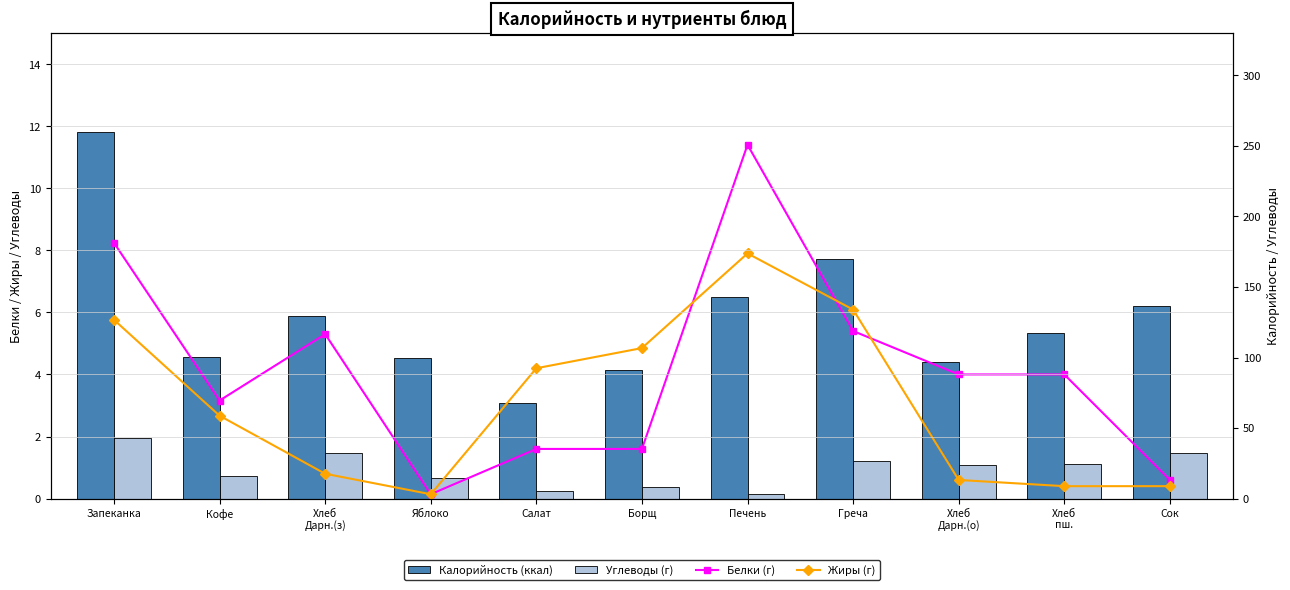

What is the approximate value of Белки (г) at Печень?

11.4